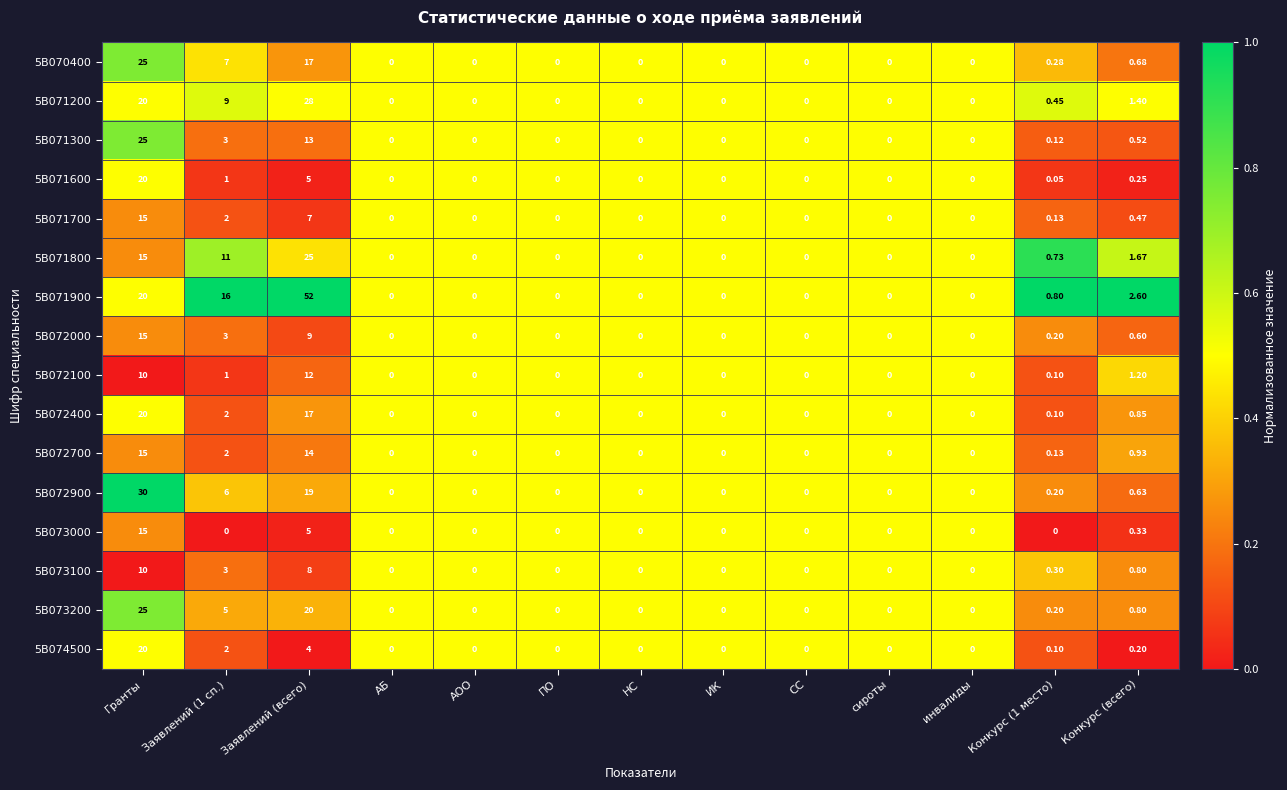

At which label is 5B071300 closest to 12?

Заявлений (всего)